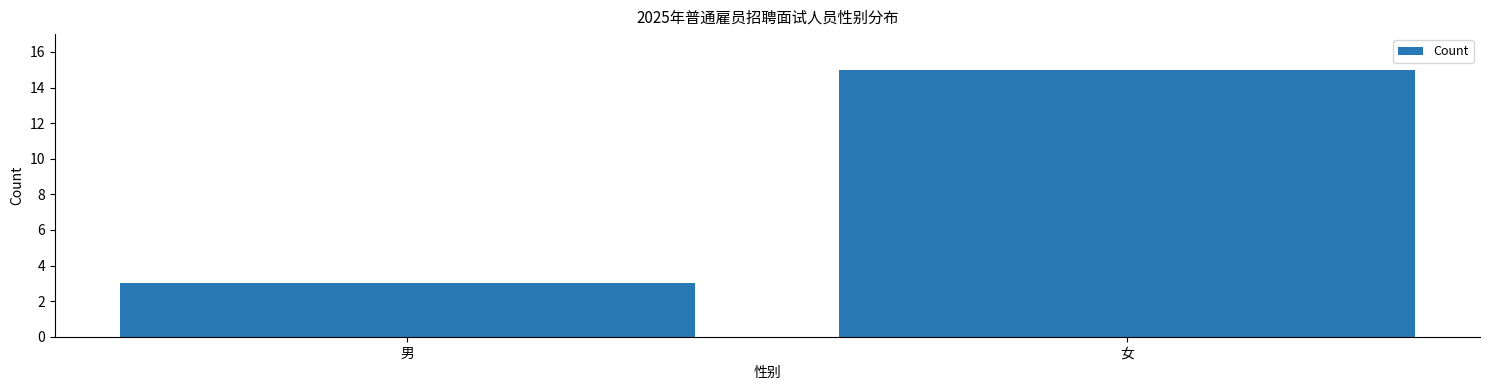

Reading left to right, transcribe all the data shown in this chart.

3	15